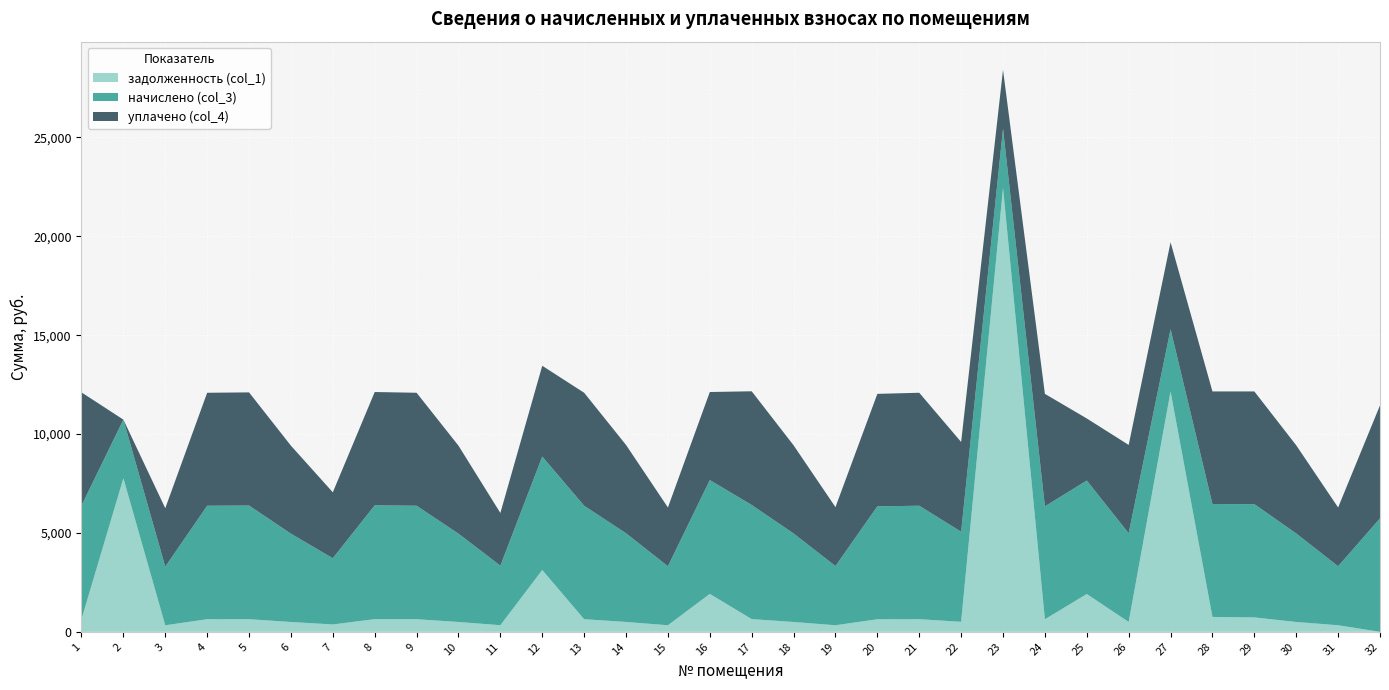

Reading left to right, extract all data points from this chart.

задолженность (col_1): 638.6	7764.6	329.7	637.6	638.6	496.5	372.1	639.6	637.6	496.5	334.6	3125.0	637.6	498.4	331.6	1918.7	641.5	497.4	332.1	634.6	637.6	506.3	22450.4	634.6	1912.8	498.4	12153.5	751.8	728.3	497.1	331.6	0.0
начислено (col_3): 5747.3	2966.9	2966.9	5738.4	5747.3	4468.1	3348.9	5756.2	5738.4	4468.1	3011.3	5738.4	5738.4	4486.0	2984.7	5756.2	5773.9	4477.1	2993.6	5711.8	5738.4	4557.0	2993.6	5711.8	5738.4	4486.0	3147.2	5711.8	5729.6	4477.1	2984.7	5738.4
уплачено (col_4): 5722.7	0.0	2954.2	5713.9	5722.7	4449.0	3334.6	5731.6	5713.9	4449.0	2663.8	4591.6	5713.9	4466.8	2971.9	4452.4	5749.2	4457.9	2980.8	5687.3	5713.9	4537.5	2980.8	5687.3	3138.9	4466.8	4399.4	5693.4	5699.0	4457.9	2971.9	5713.9